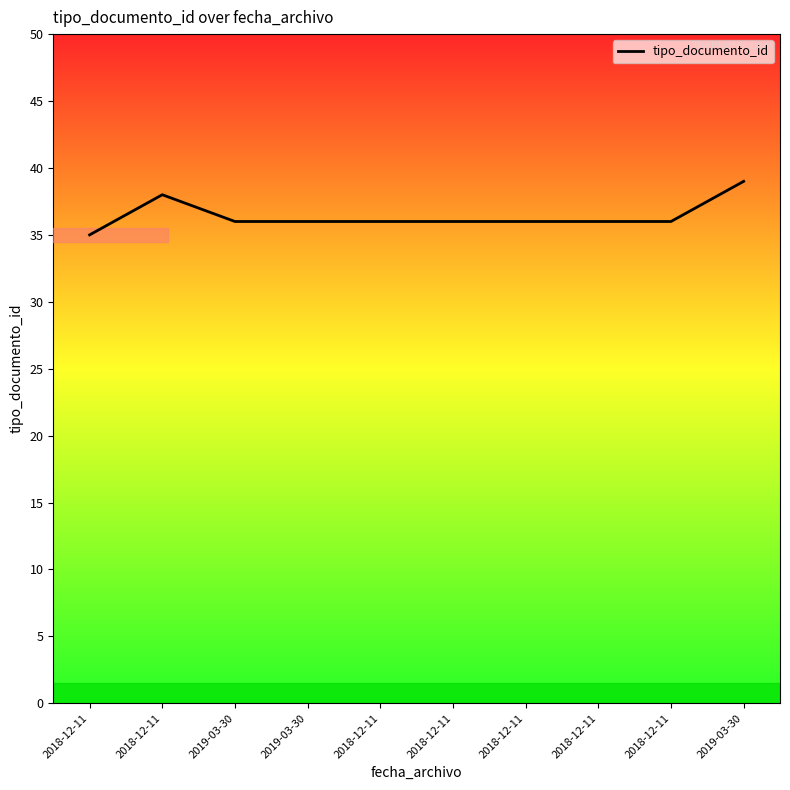

What is the difference between the maximum and minimum values?

4